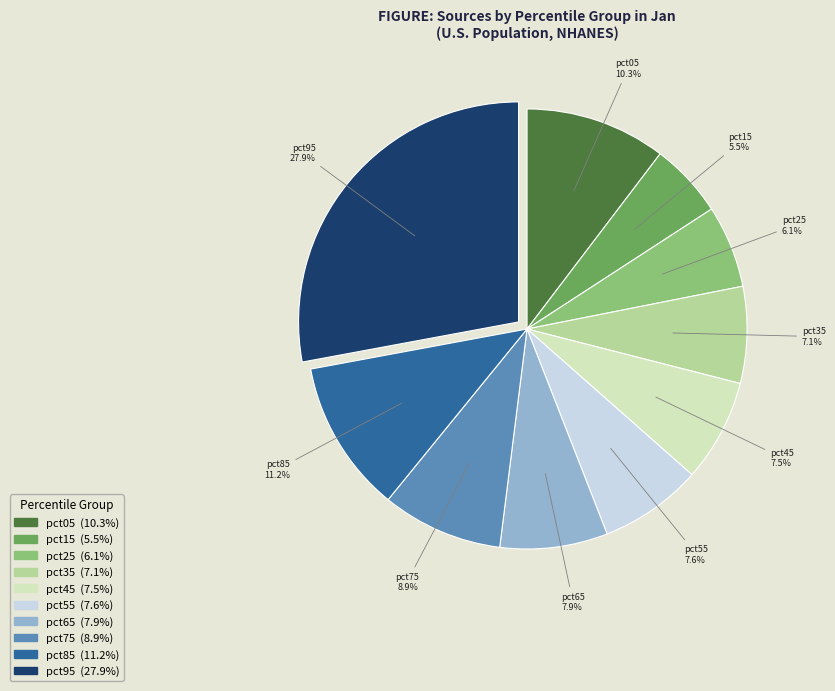

What portion of the pie excludes pct65?

92.1%